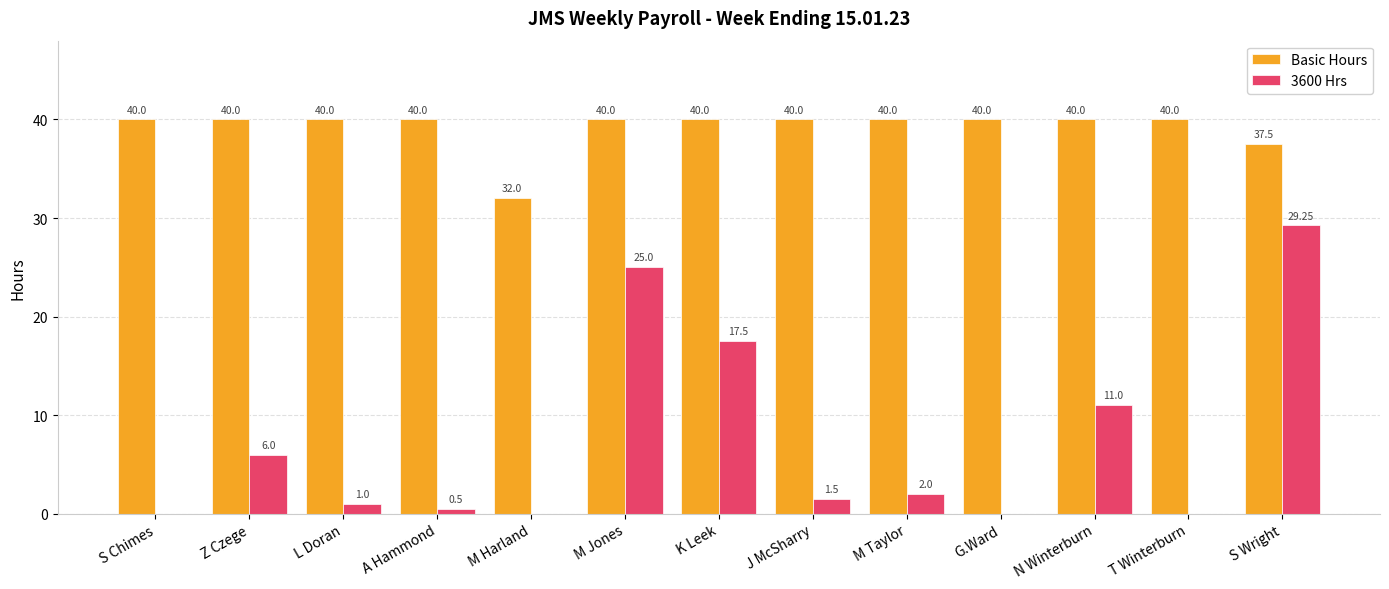

Between L Doran and T Winterburn, which series saw the biggest shift?

3600 Hrs